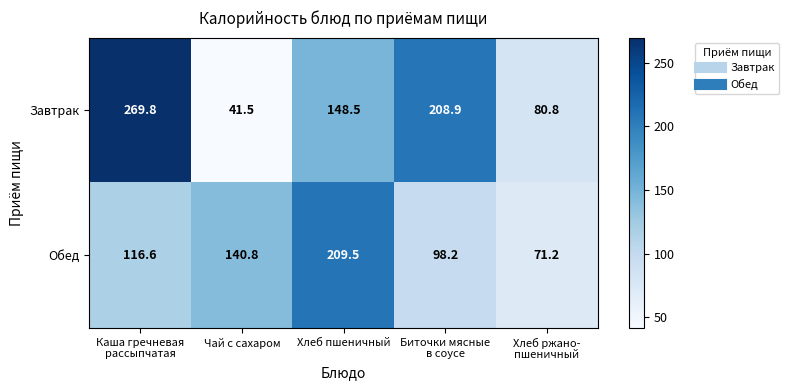

At which label is Обед closest to 140?

Чай с сахаром